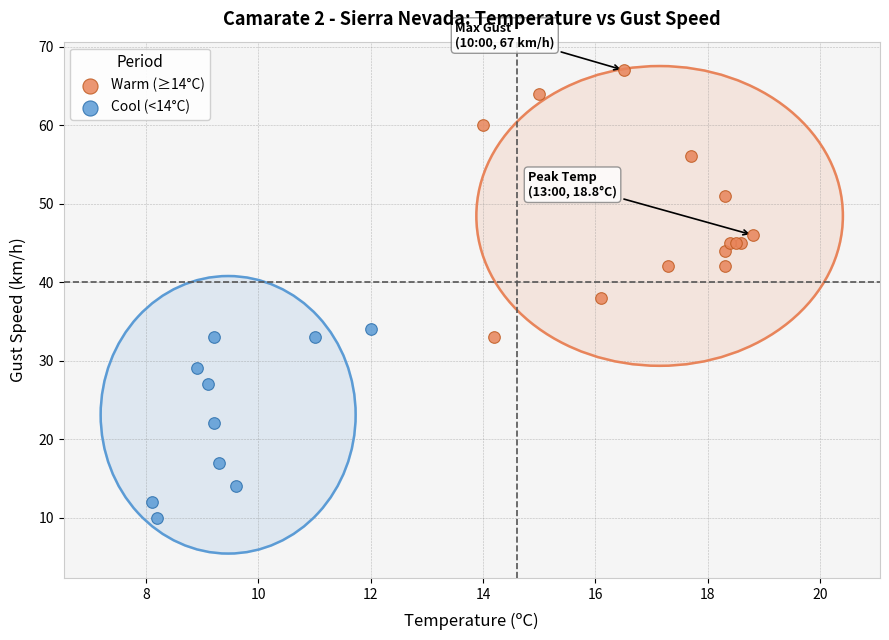

Which series has the largest Y range (max minus min)?

Warm (≥14°C)